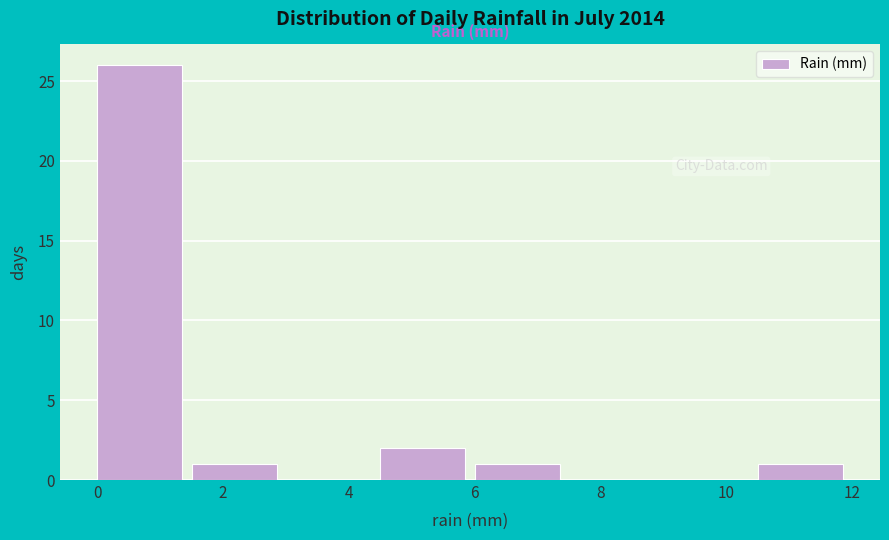

Over which range of the x-axis is the bar tallest?

0.0 to 1.5